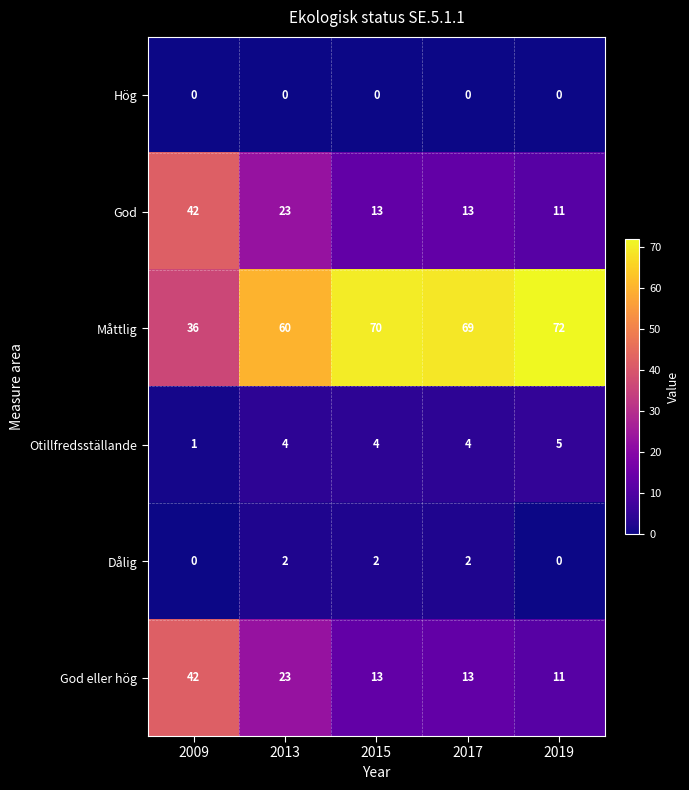

What is the difference between the maximum and minimum values in the Otillfredsställande series?

4